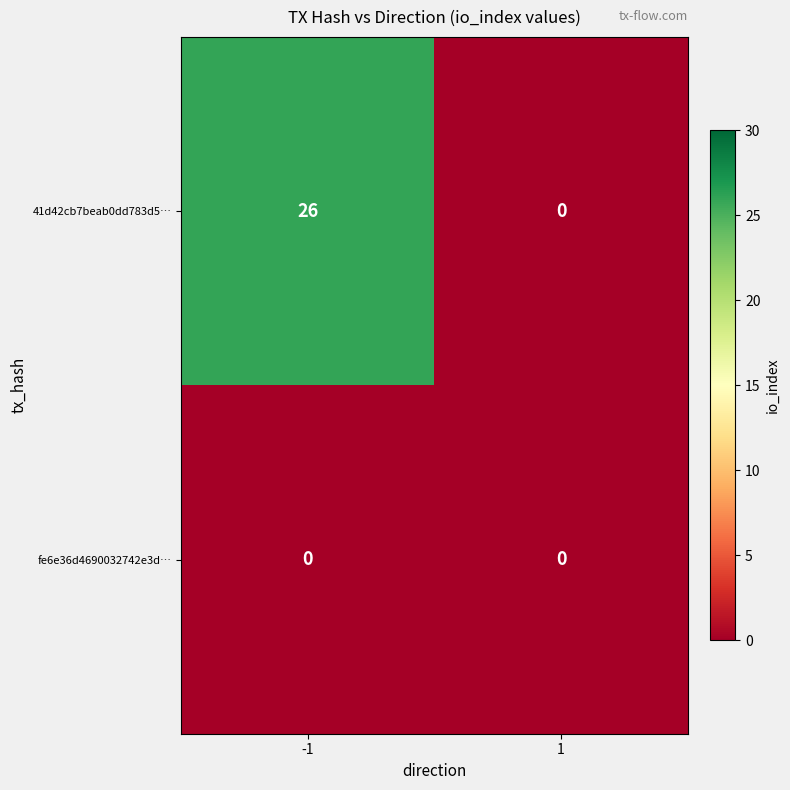

True or false: fe6e36d4690032742e3d… has a value of 0 at 1.

True